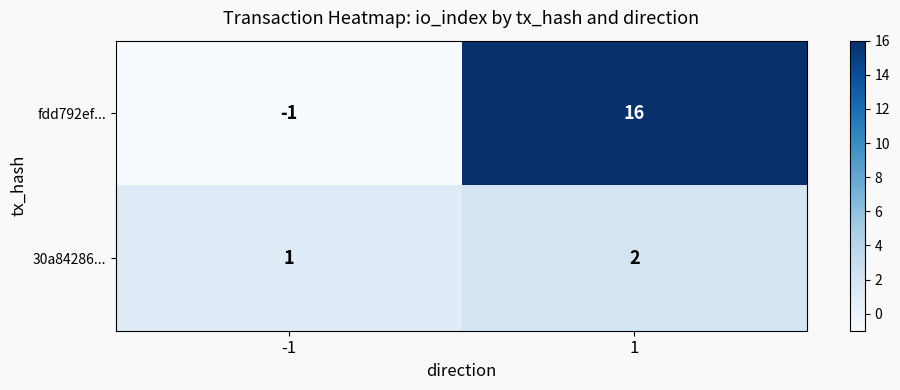

The fdd792ef... series shows 16 at 1. True or false?

True